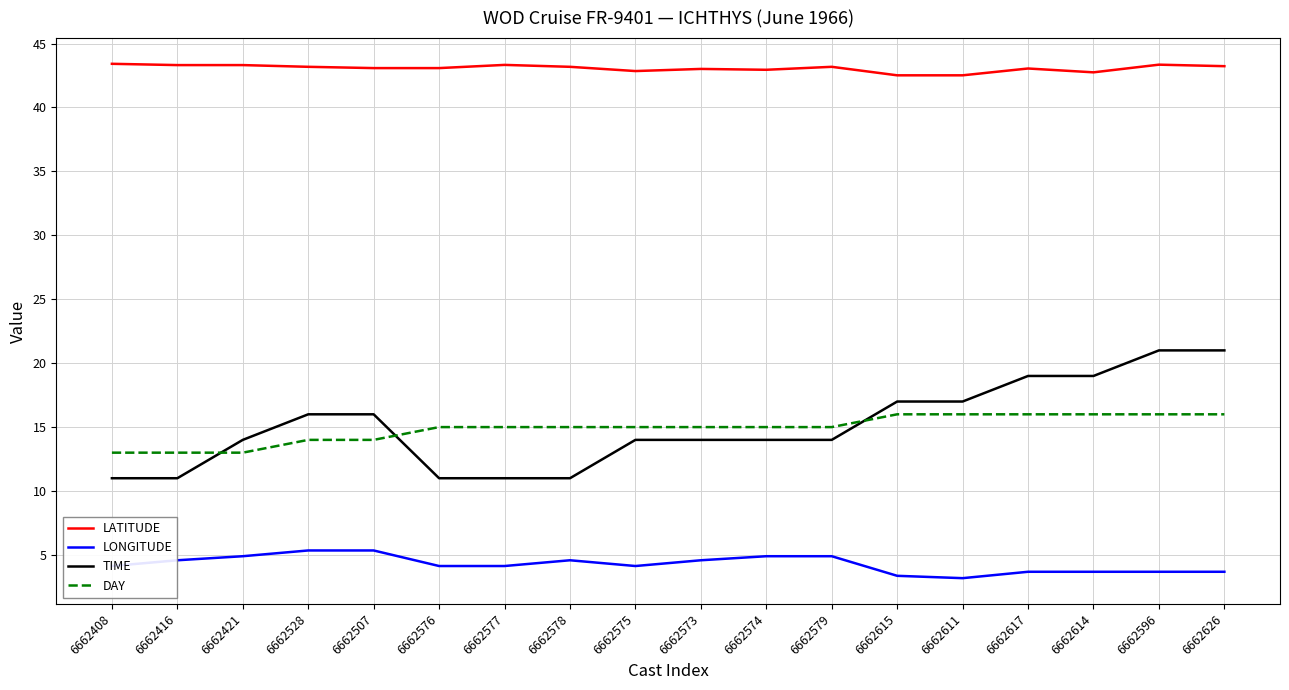

Which series has the largest total across all categories?

LATITUDE